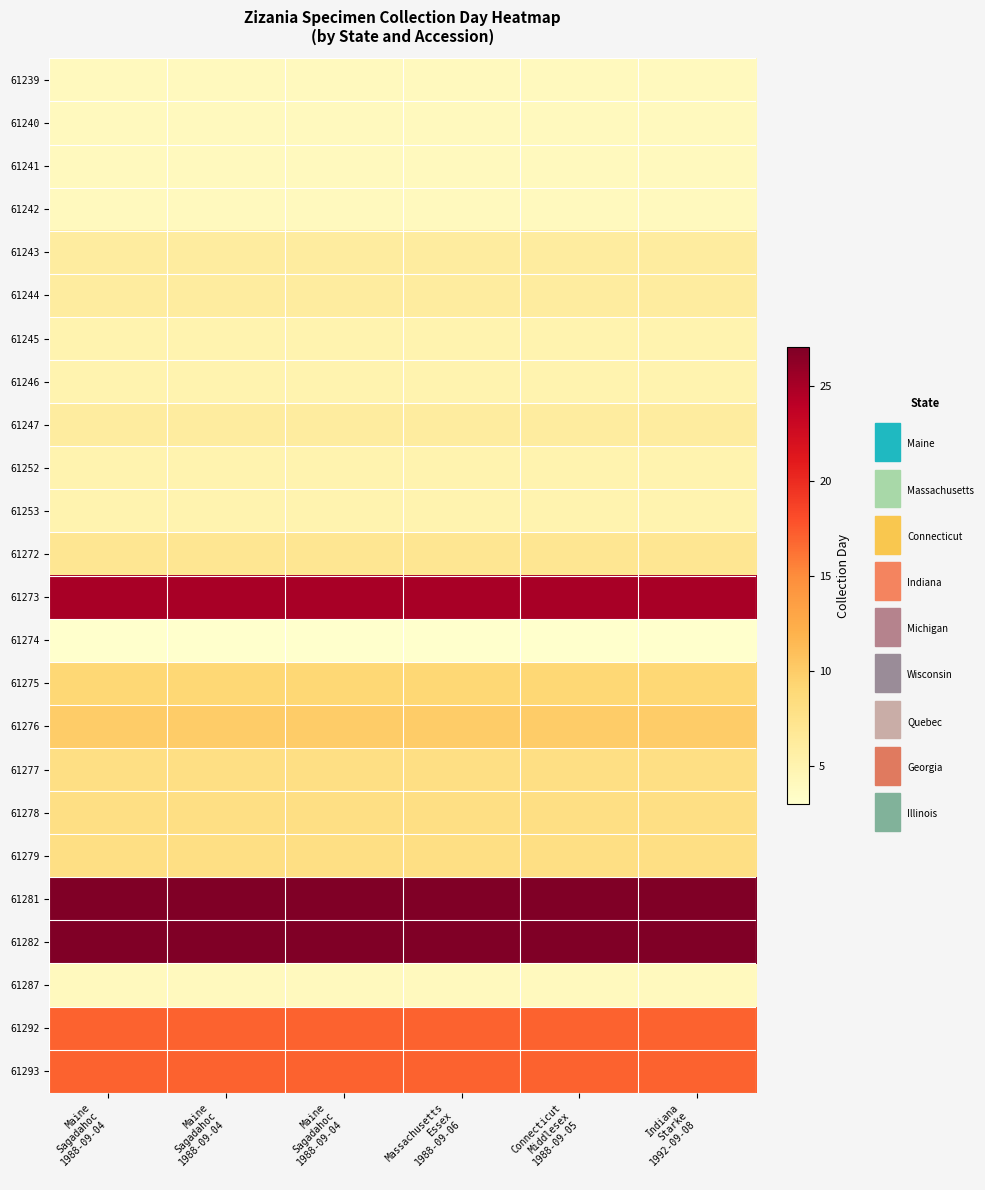

Which has a higher value, Maine
Sagadahoc
1988-09-04 or Massachusetts
Essex
1988-09-06?

Maine
Sagadahoc
1988-09-04